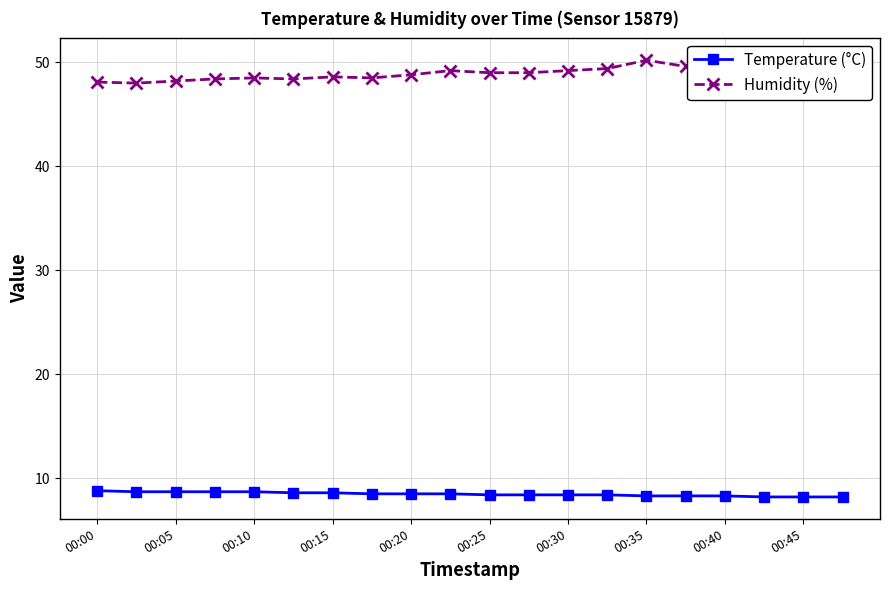

Which series has the widest spread of values?

Humidity (%)